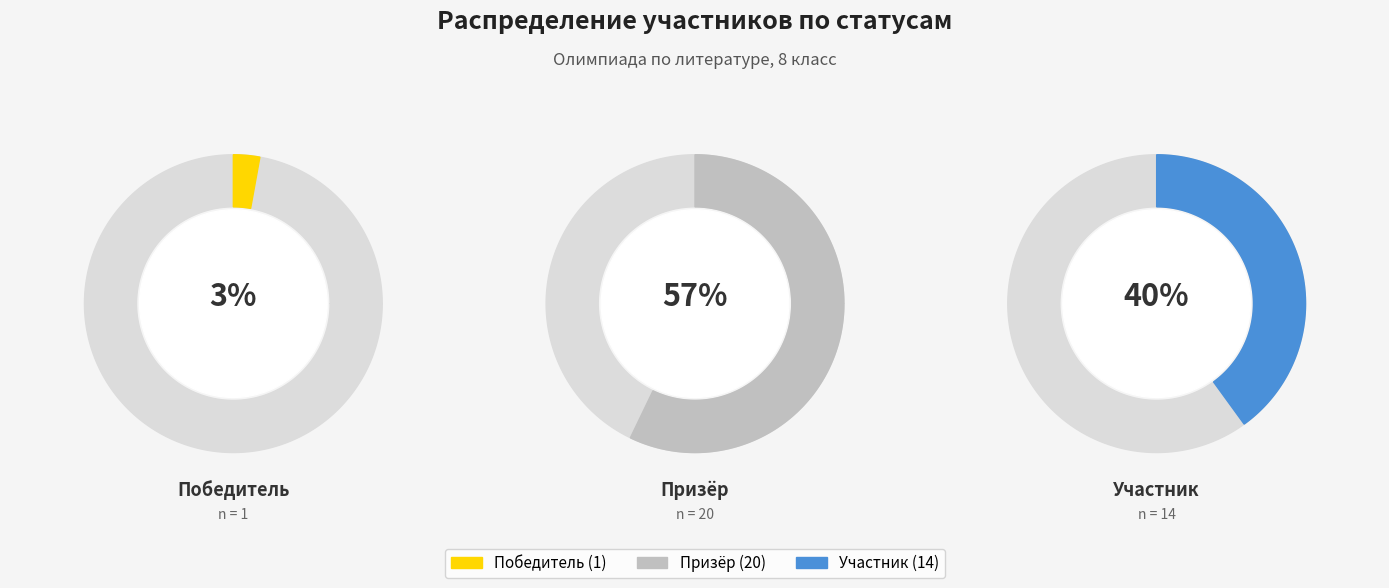

How many segments does this pie chart have?

3